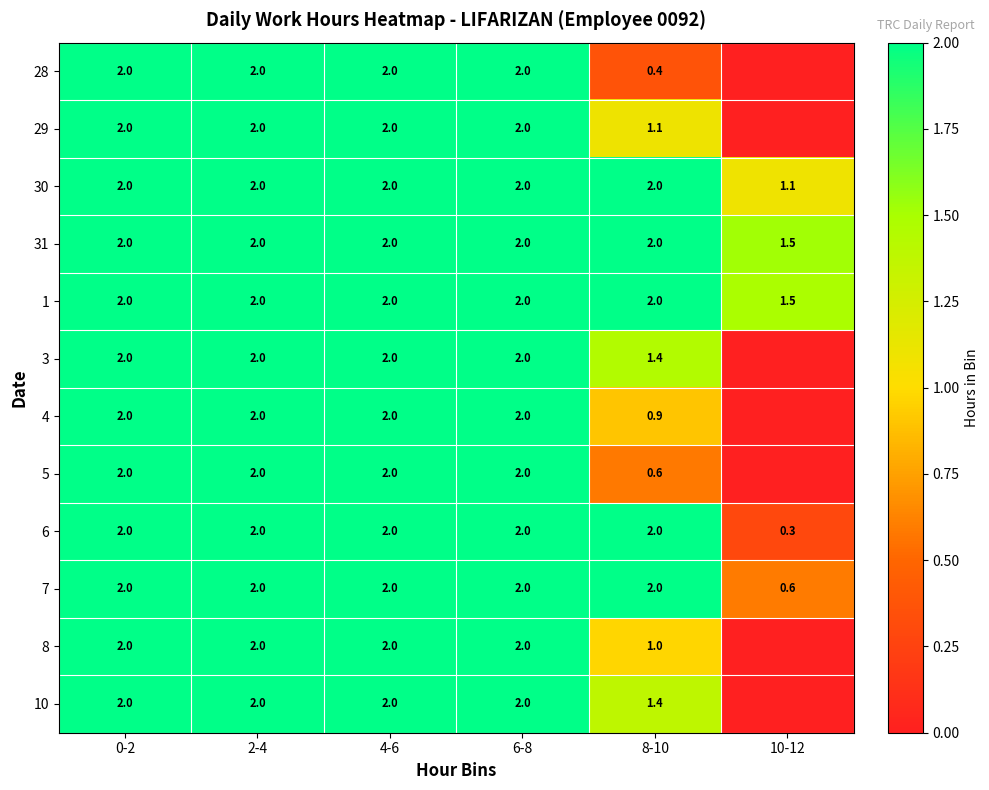

What is the sum of the 30 values at 10-12 and 2-4?

3.1